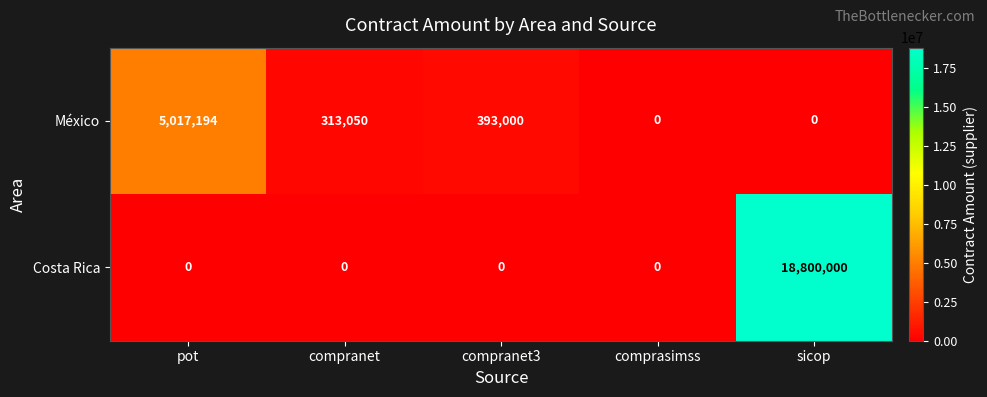

Which series has the widest spread of values?

Costa Rica